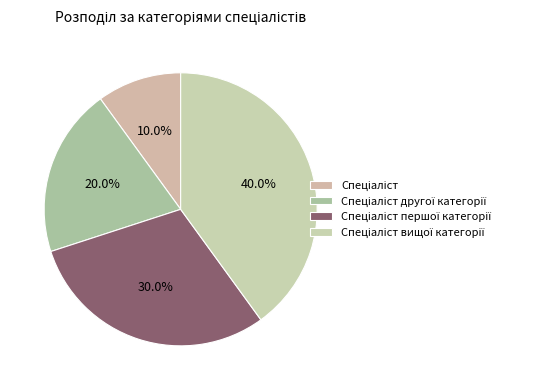

True or false: Спеціаліст accounts for 19% of the total.

False